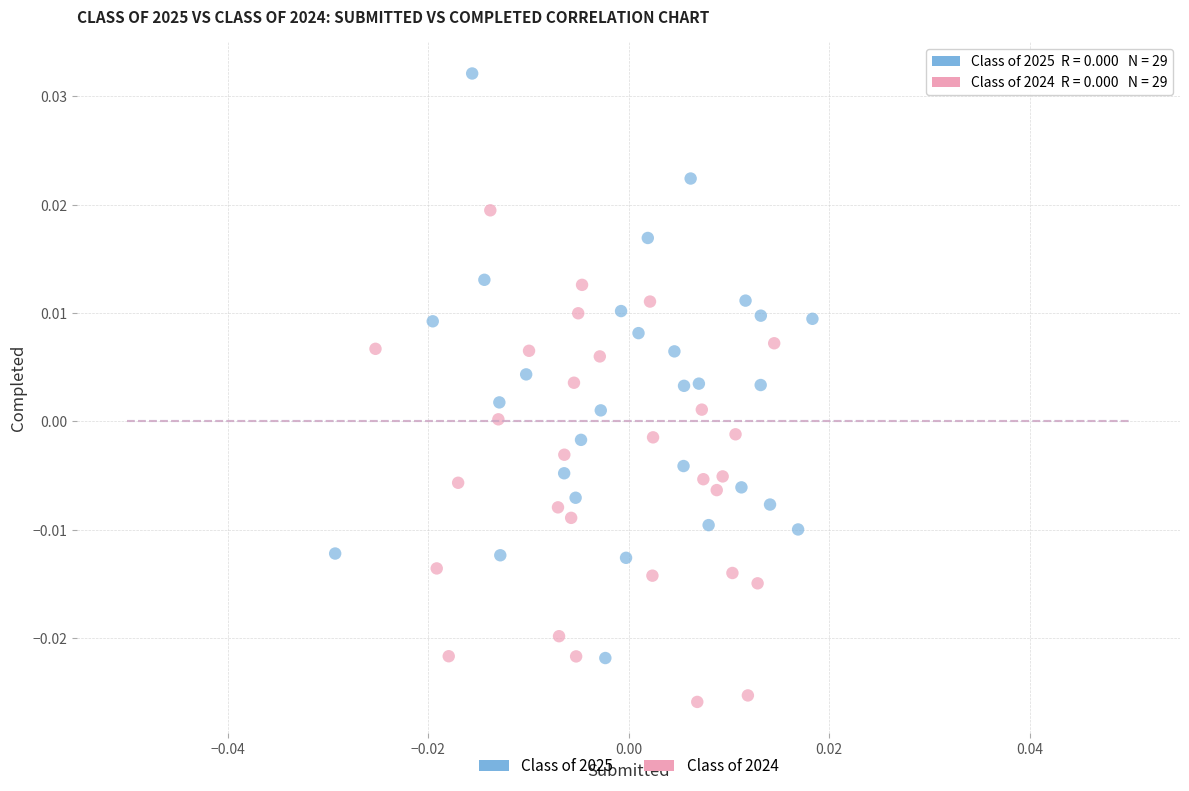

What are all the series names shown in the legend?

Class of 2025, Class of 2024